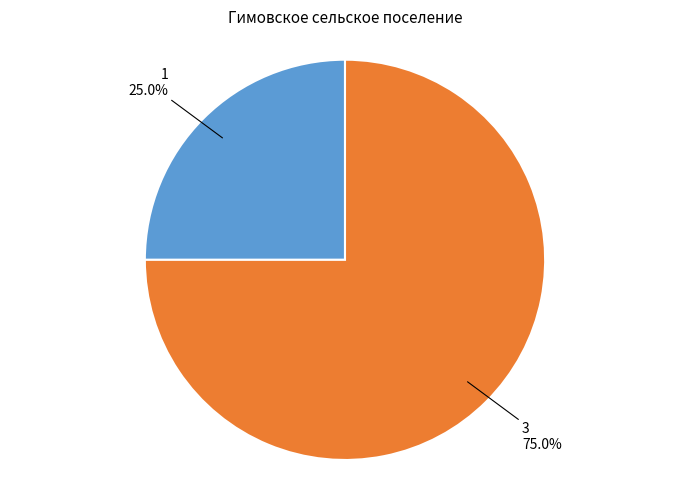

To the nearest percent, what is the average slice percentage?

50%